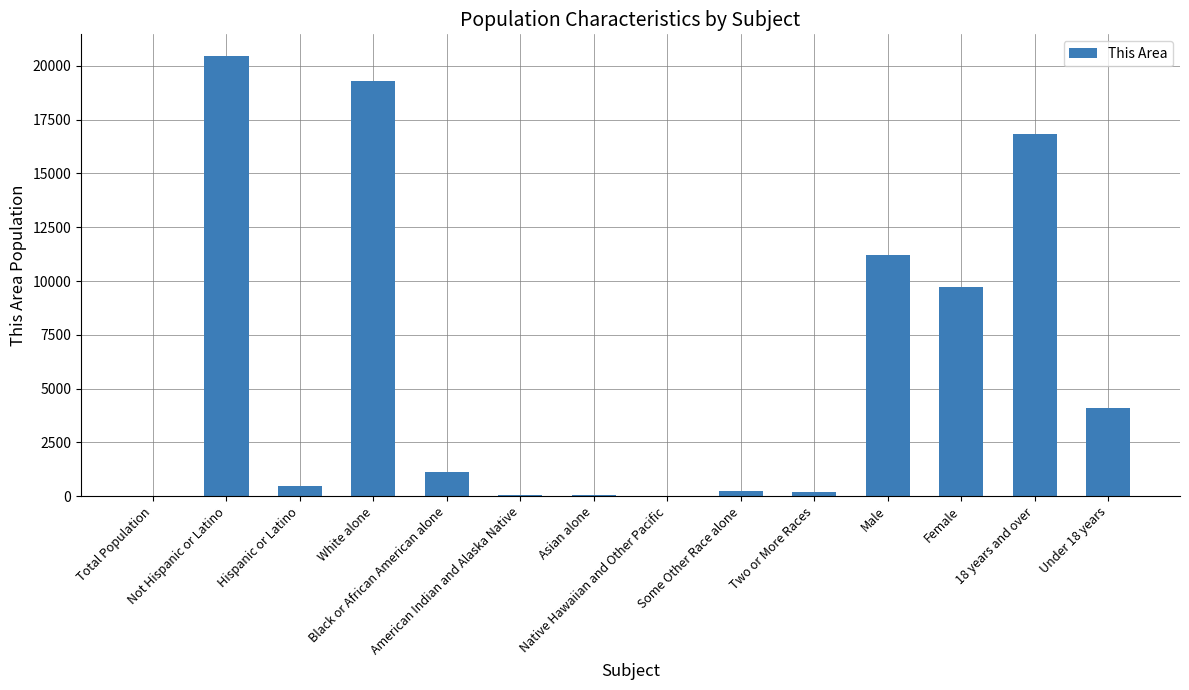

Between Two or More Races and Under 18 years, which is larger?

Under 18 years